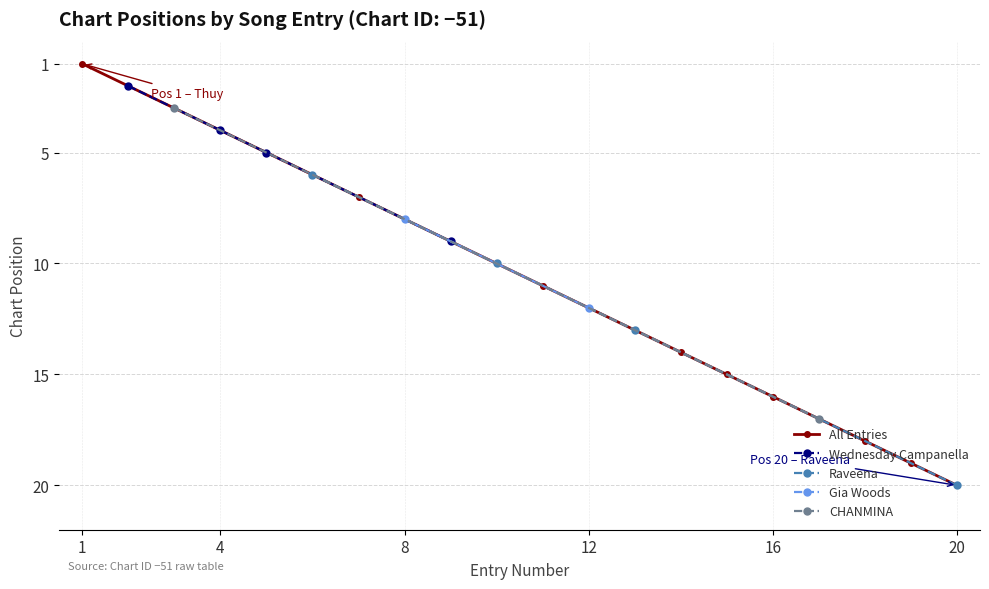

What is the difference between the maximum and minimum values?

19